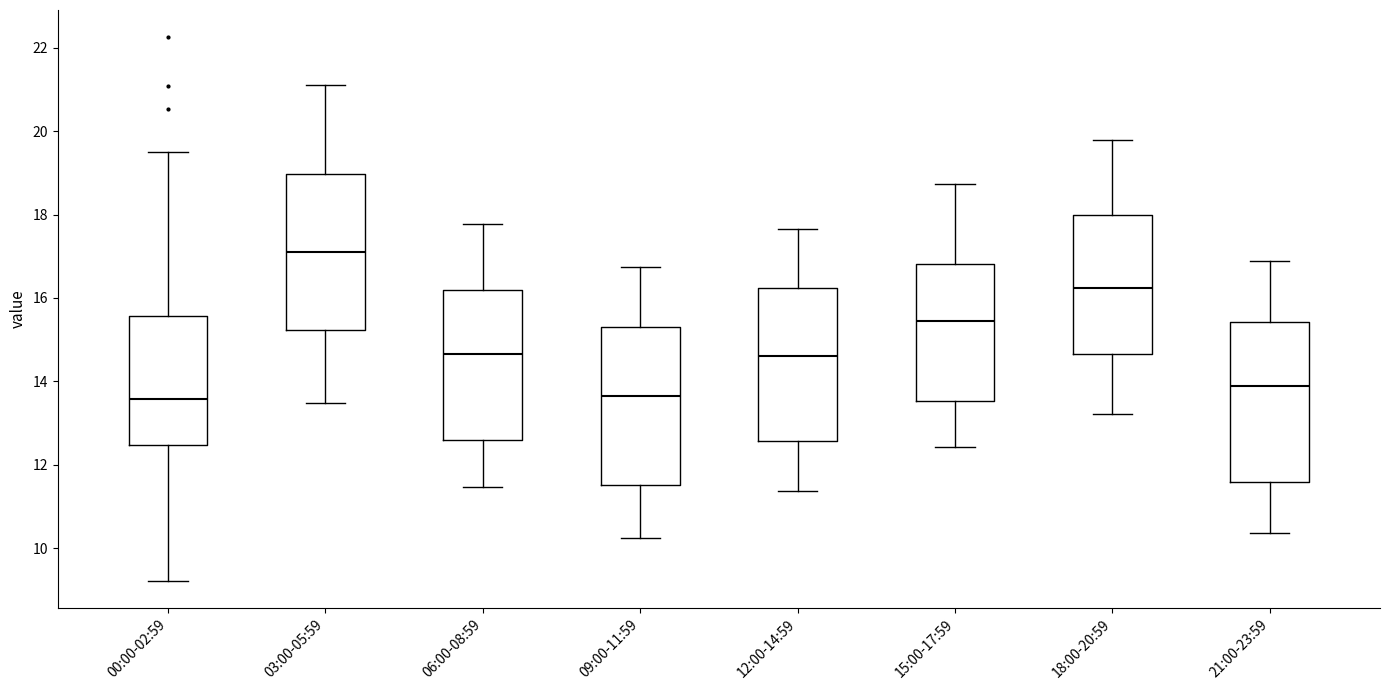

Reading left to right, transcribe this box plot: for each box, give where its median line is, the range the box spans, and where its two whiskers end, as read against the y-axis. The values are not printed on the chart, so give them approximately, as read against the axis.

00:00-02:59: median 13.6, box 12.4 to 15.6, whiskers 9.2 to 19.6
03:00-05:59: median 17.2, box 15.2 to 19.0, whiskers 13.4 to 21.2
06:00-08:59: median 14.6, box 12.6 to 16.2, whiskers 11.4 to 17.8
09:00-11:59: median 13.6, box 11.6 to 15.4, whiskers 10.2 to 16.8
12:00-14:59: median 14.6, box 12.6 to 16.2, whiskers 11.4 to 17.6
15:00-17:59: median 15.4, box 13.6 to 16.8, whiskers 12.4 to 18.8
18:00-20:59: median 16.2, box 14.6 to 18.0, whiskers 13.2 to 19.8
21:00-23:59: median 13.8, box 11.6 to 15.4, whiskers 10.4 to 16.8